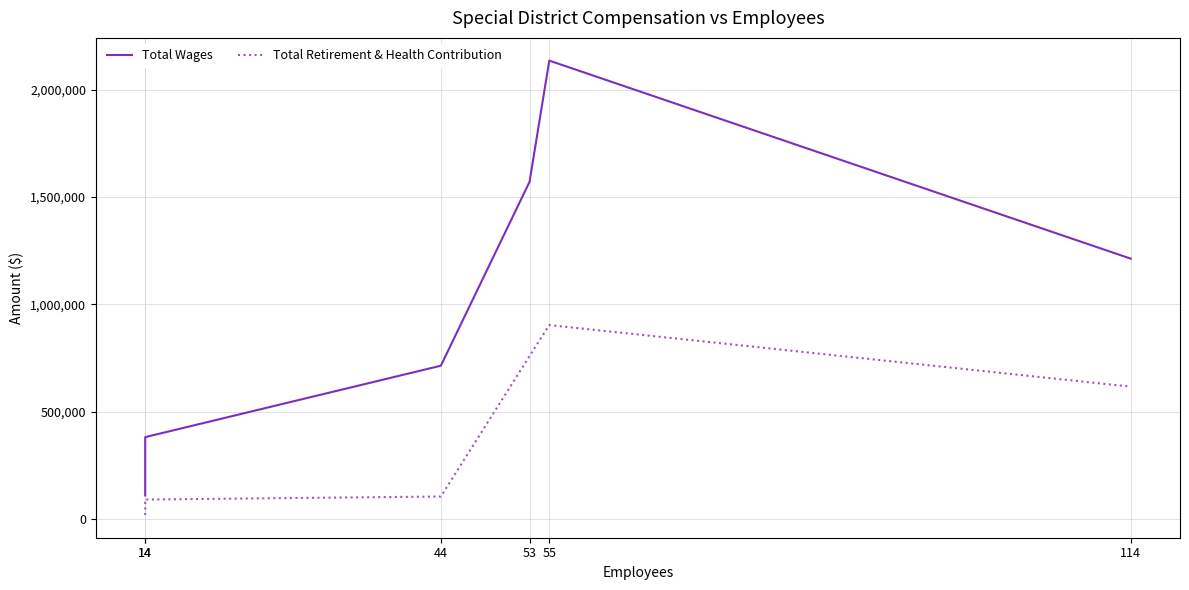

What is the smallest value displayed?

18296